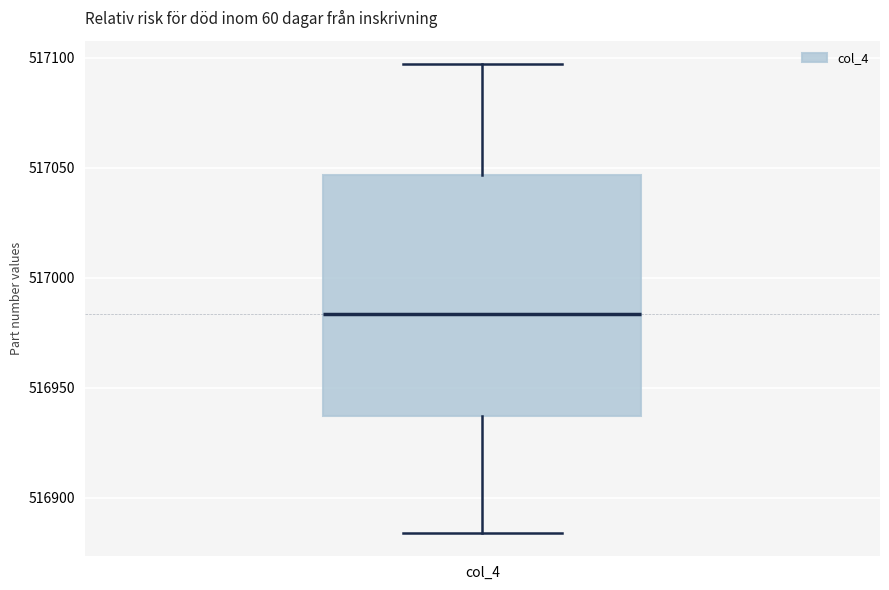

Where does the median line of the box for col_4 sit on the y-axis? The values are not printed on the chart, so give them approximately, as read against the axis.

516985